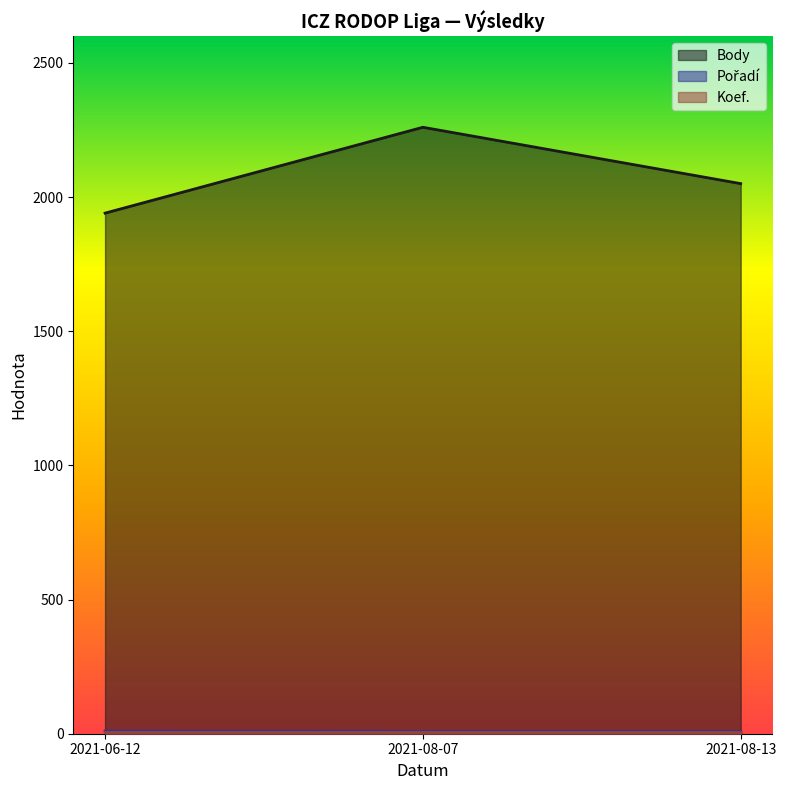

What is the difference between the maximum and minimum values in the Body series?

320